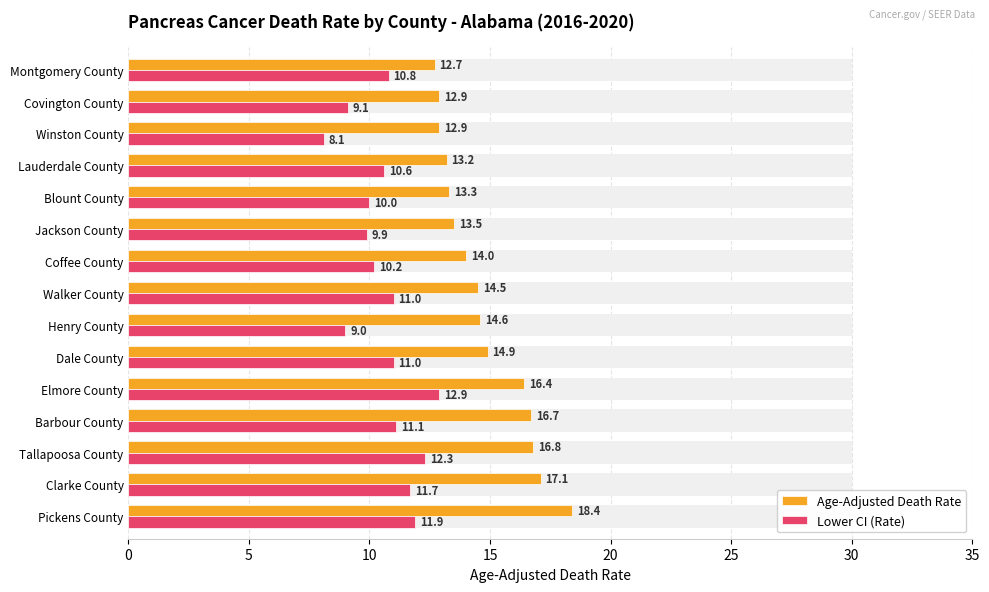

What is the minimum value for Lower CI (Rate)?

8.1